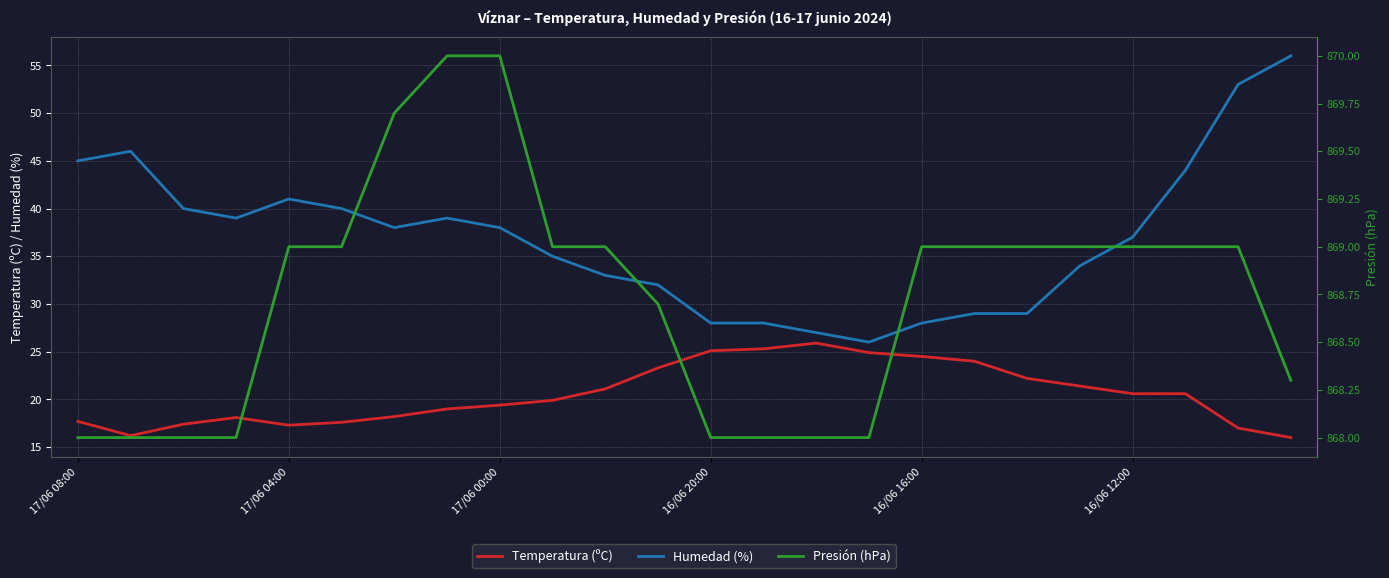

True or false: Humedad (%) has a value of 45.0 at 17/06 08:00.

True